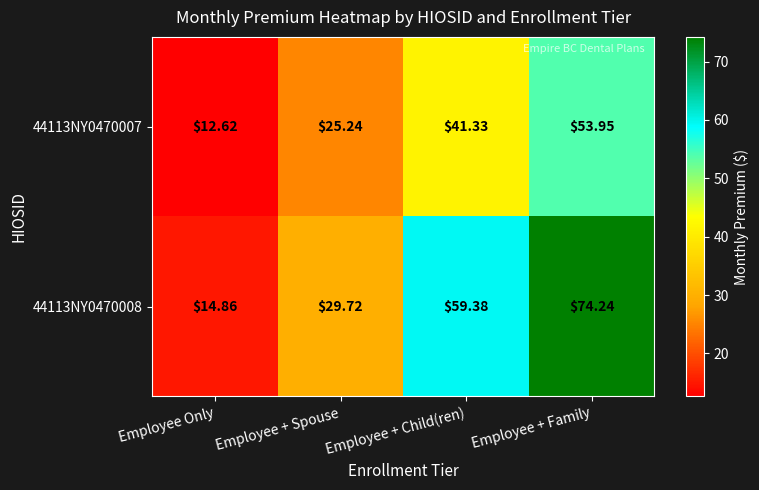

What is the maximum value shown in the chart?

74.2